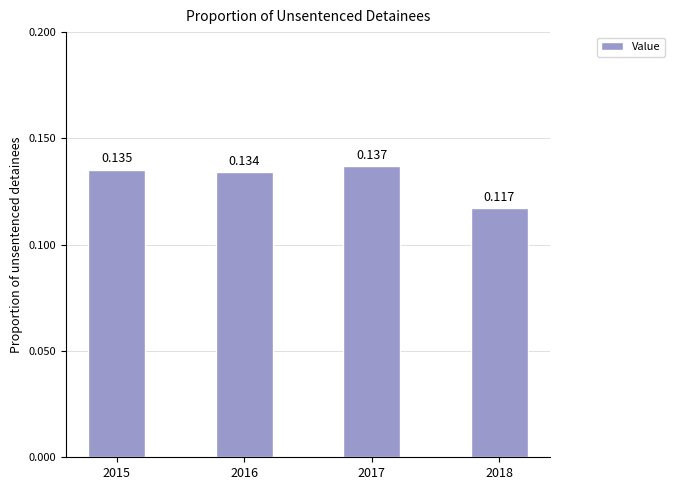

What is the value of the 3rd bar from the left?

0.1